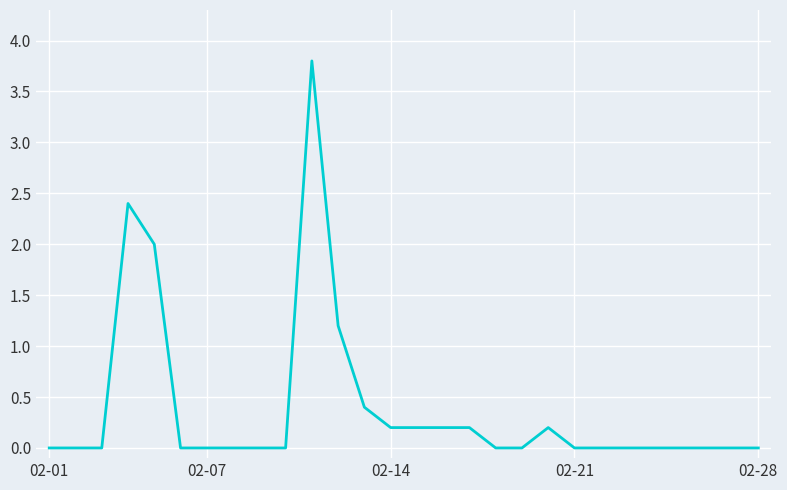

What is the greatest value displayed?

3.8